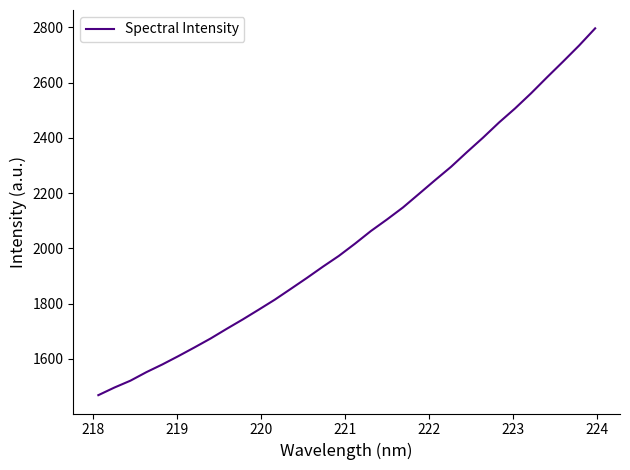

What is the smallest value displayed?

1468.7